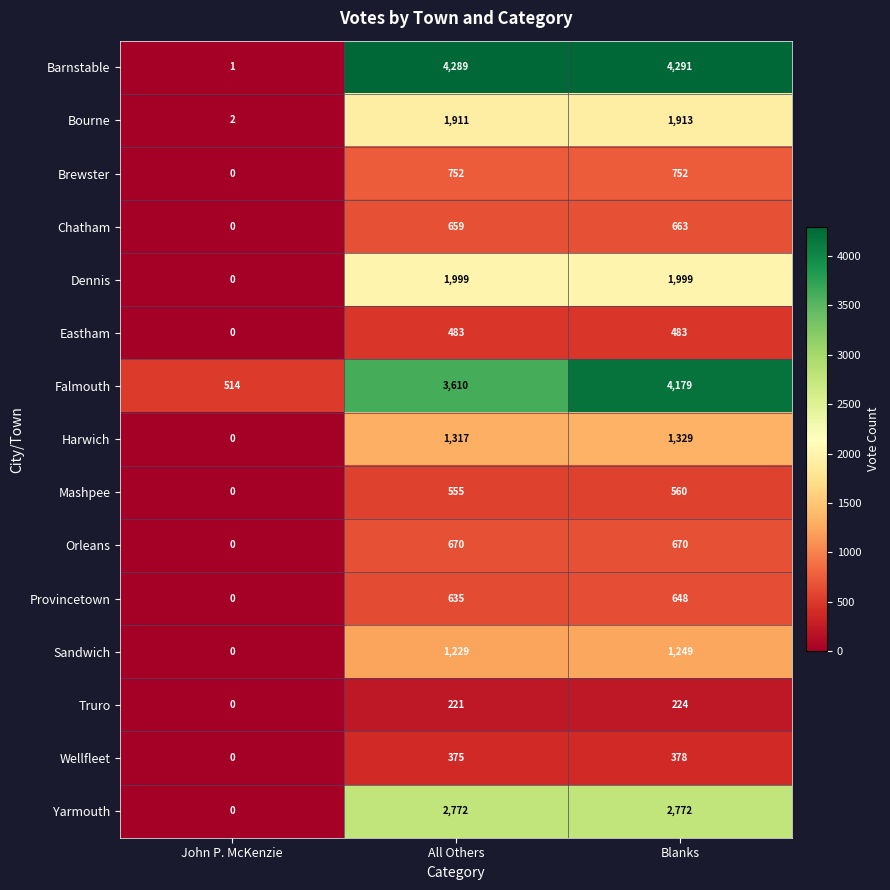

The Harwich series shows 868 at All Others. True or false?

False